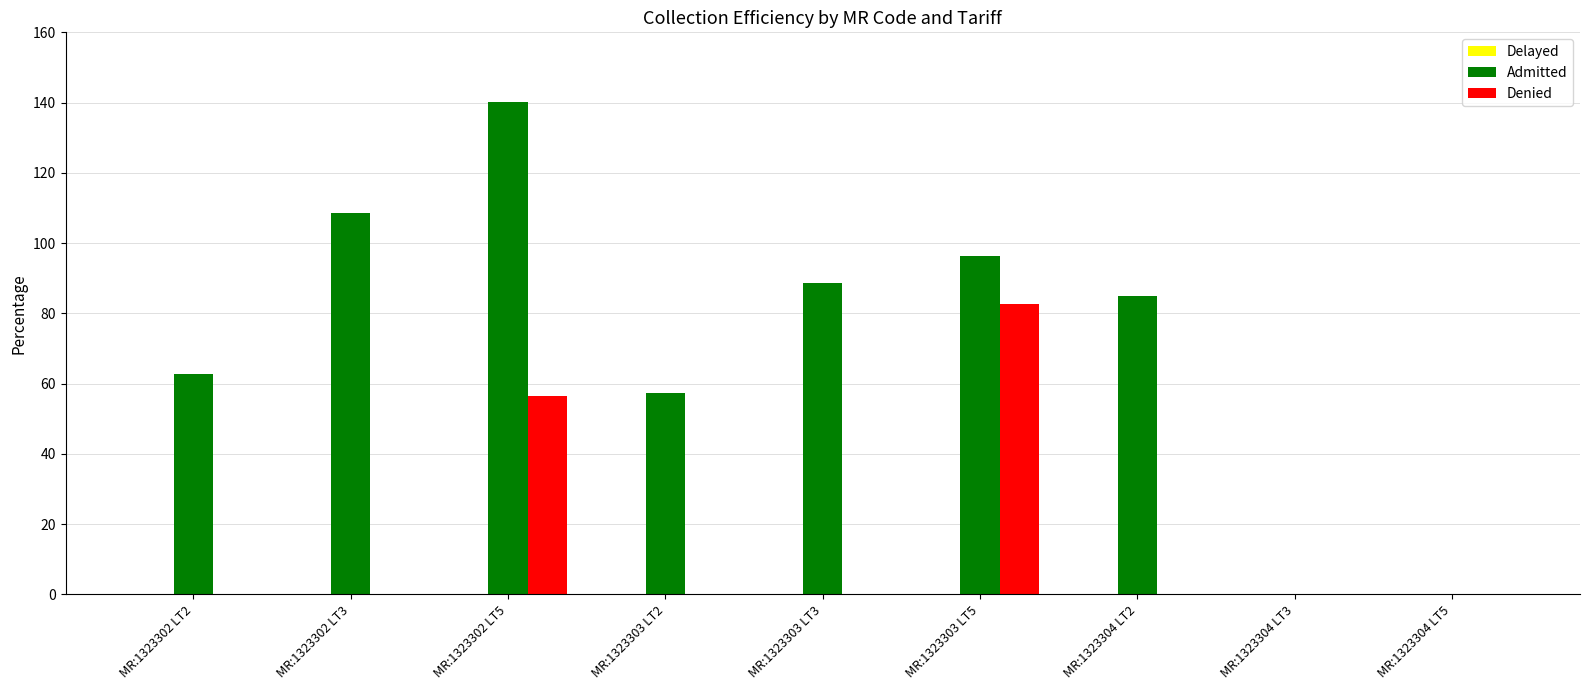

At which category is the sum across all series the highest?

MR:1323302 LT5